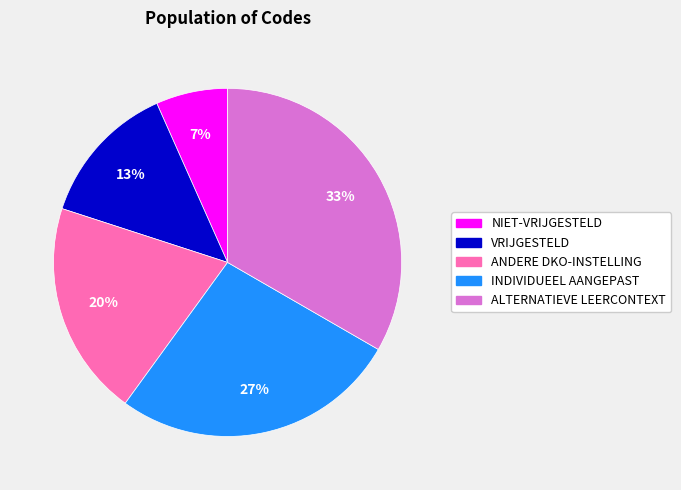

To the nearest percent, what percentage of the pie is NIET-VRIJGESTELD?

7%